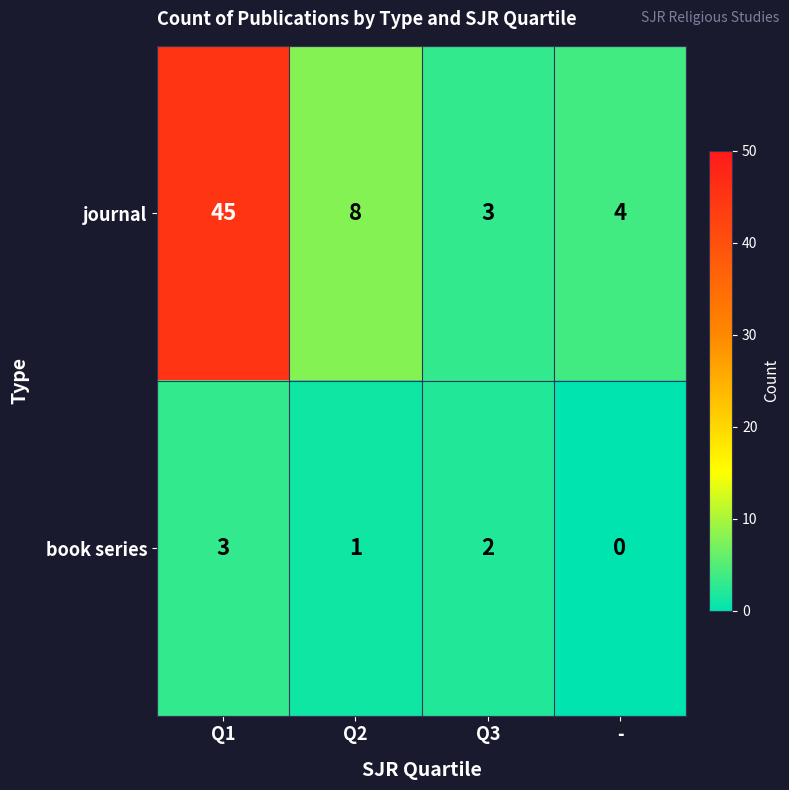

What is the greatest value displayed?

45